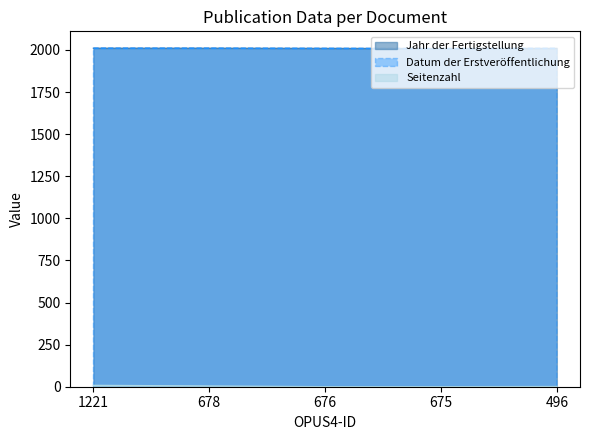

What is the spread (max minus min) of values at 678?

2006